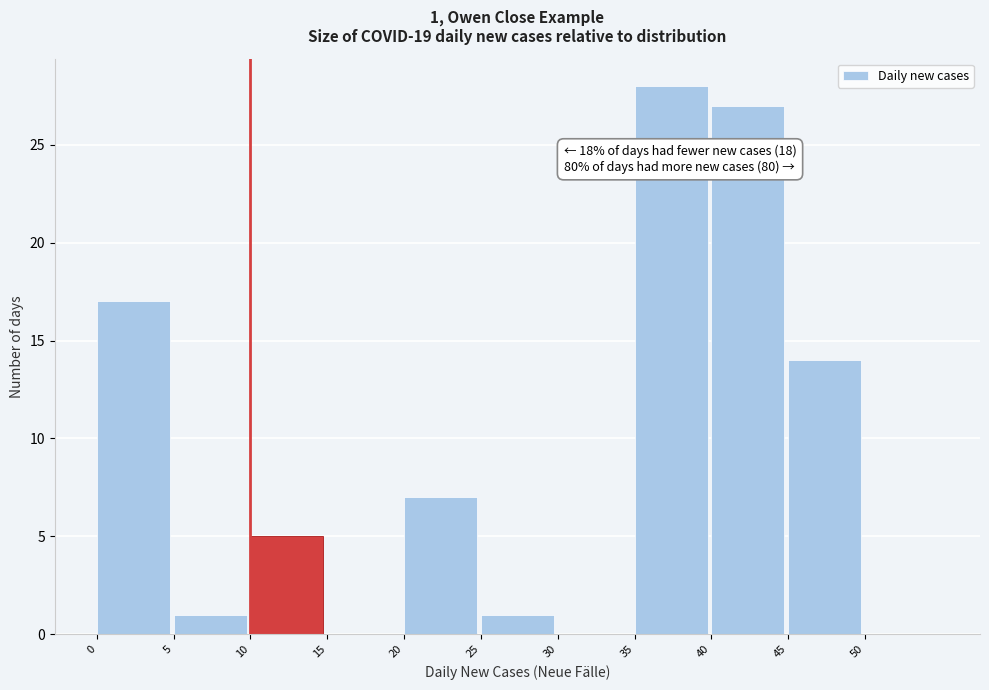

Which range on the x-axis has the tallest bar?

35 to 40